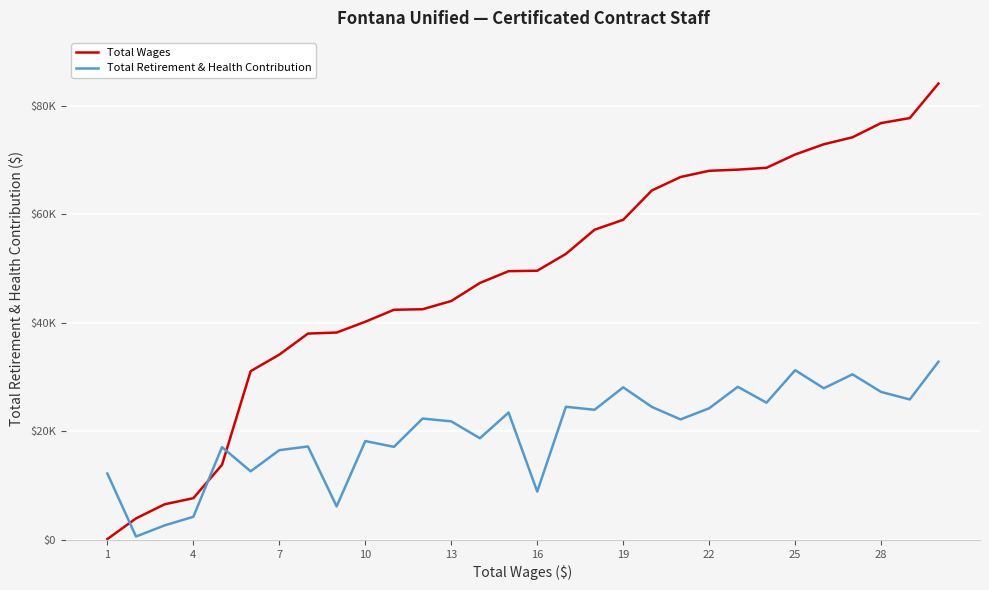

What are all the series names shown in the legend?

Total Wages, Total Retirement & Health Contribution